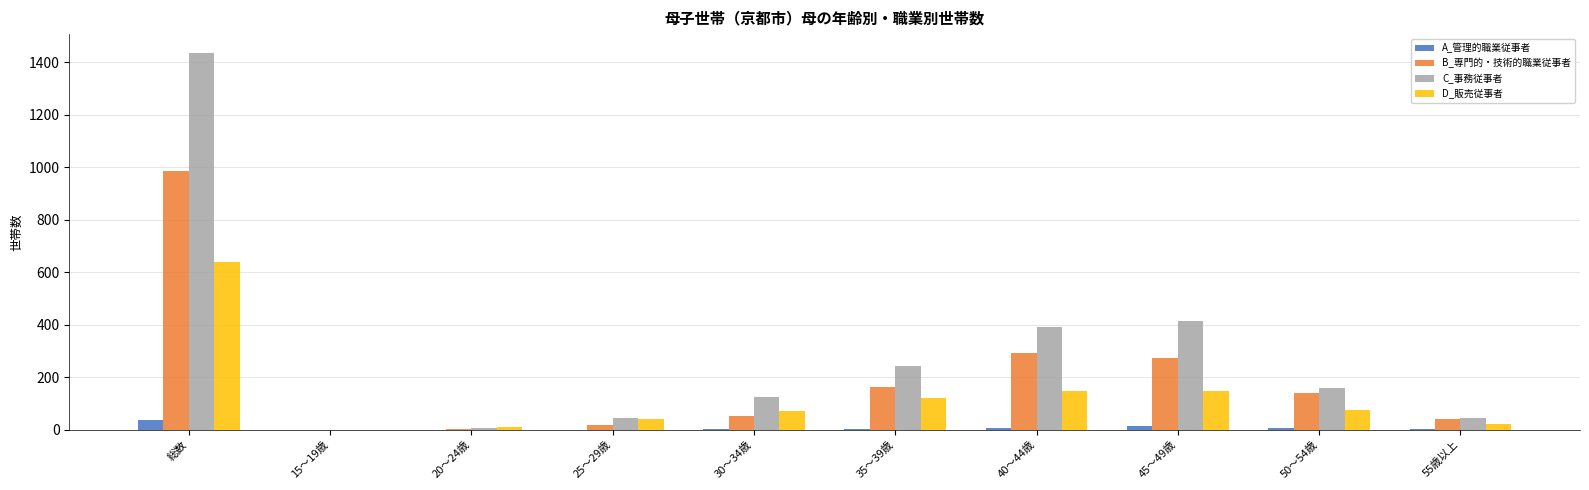

Count the number of data series in this chart.

4